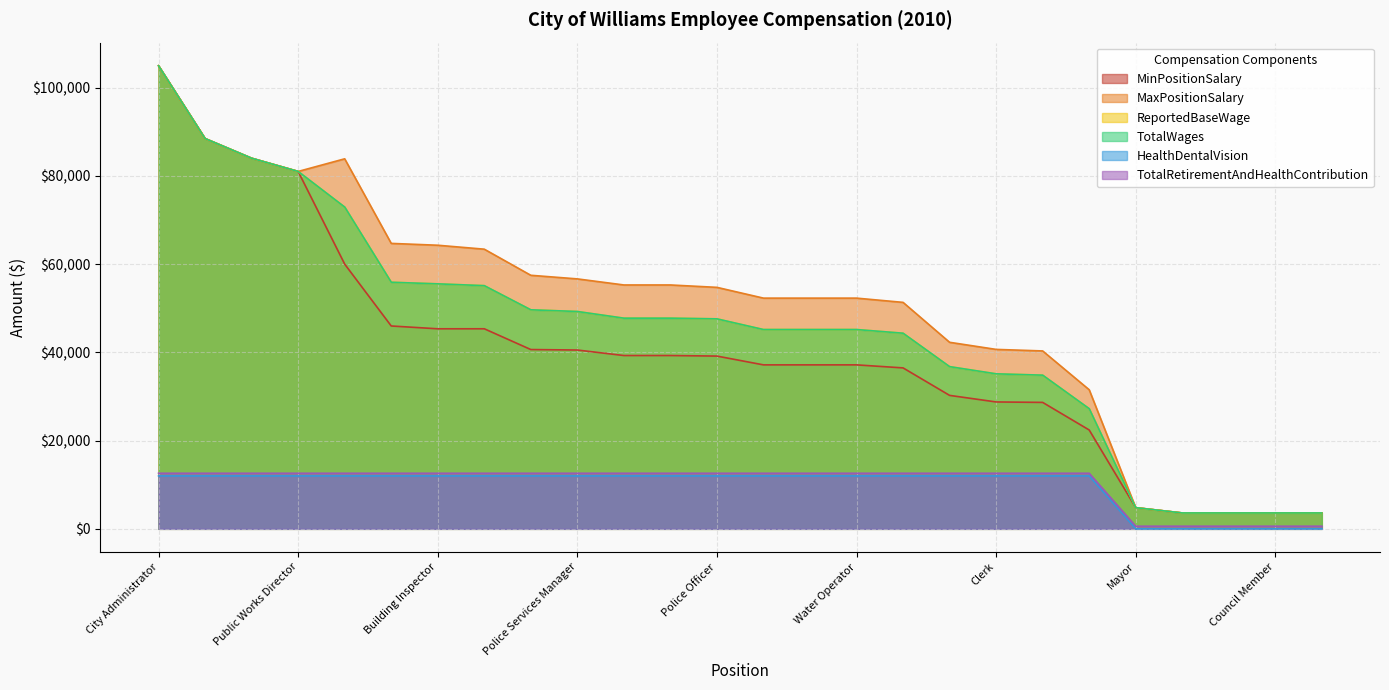

What is the average value of the ReportedBaseWage series?

45110